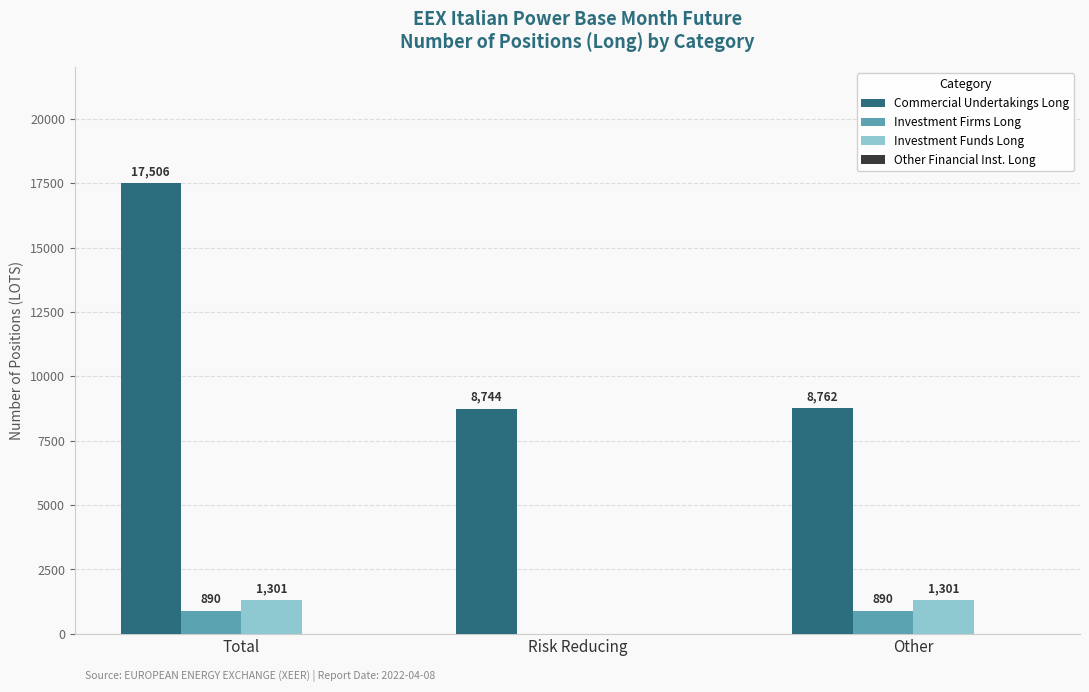

Are the bars horizontal?

No